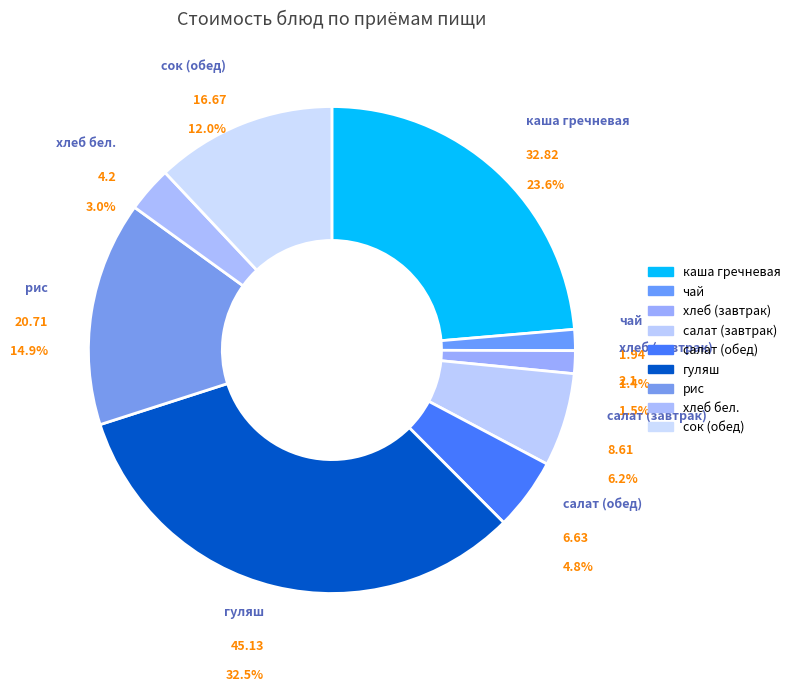

What is the largest slice in the pie chart?

гуляш